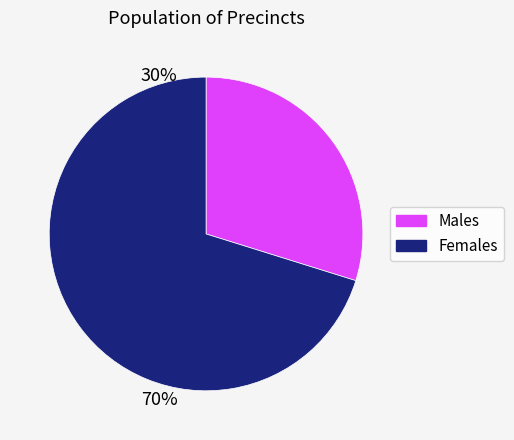

Is there any slice that represents more than half of the pie?

Yes